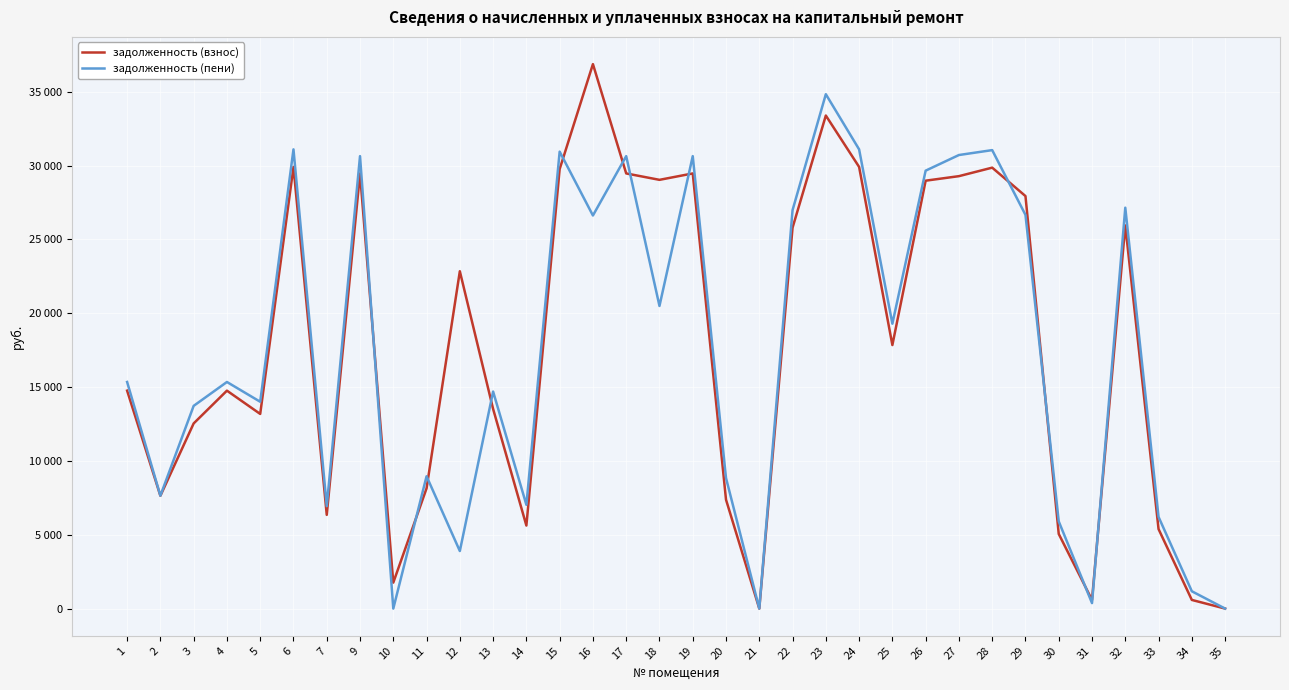

Reading right to left, extract all data points from this chart.

задолженность (взнос): 35=0.9	34=586.6	33=5383.7	32=25952.4	31=587.0	30=5055.4	29=27939.4	28=29864.1	27=29287.9	26=28981.5	25=17848.8	24=29913.2	23=33393.6	22=25799.8	21=0.0	20=7375.3	19=29471.9	18=29038.6	17=29471.9	16=36876.5	15=29766.1	14=5623.8	13=13520.6	12=22848.1	11=8143.4	10=1759.5	9=29471.9	7=6348.1	6=29913.2	5=13183.8	4=14760.5	3=12540.5	2=7639.9	1=14760.5
задолженность (пени): 35=0.0	34=1173.6	33=6208.5	32=27151.7	31=371.9	30=5905.6	29=26666.9	28=31051.6	27=30719.2	26=29660.7	25=19295.7	24=31102.7	23=34838.6	22=26989.3	21=0.0	20=8841.7	19=30643.9	18=20496.7	17=30643.9	16=26623.6	15=30949.7	14=7029.8	13=14698.4	12=3898.5	11=8962.4	10=0.3	9=30643.9	7=6935.1	6=31102.7	5=14008.7	4=15347.5	3=13730.0	2=7644.7	1=15347.5